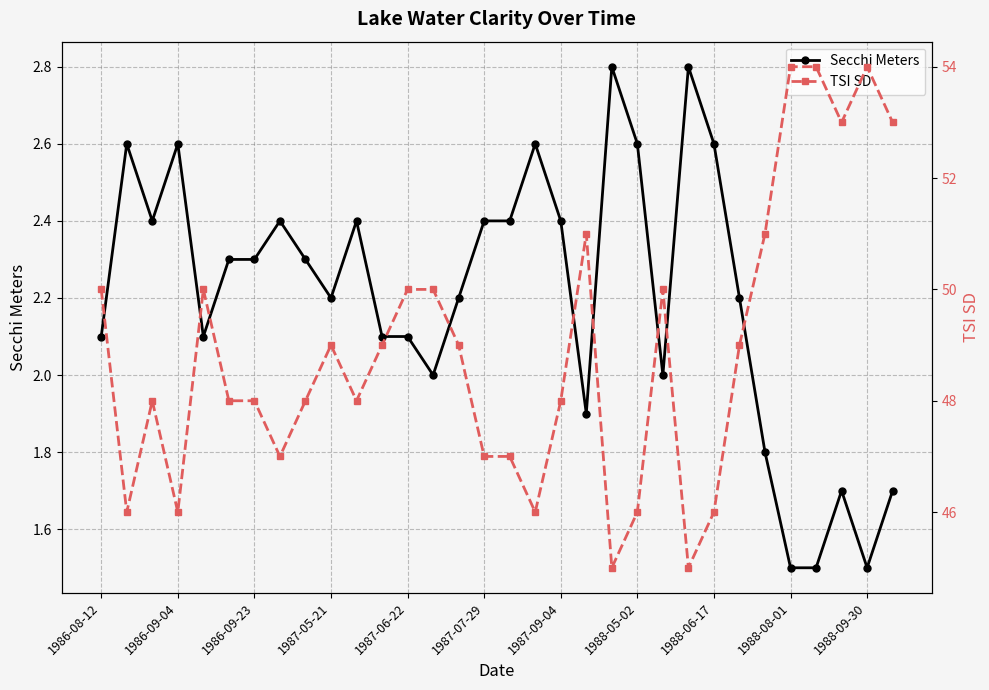

Is it true that Secchi Meters equals 1.2 at 1988-06-17?

False